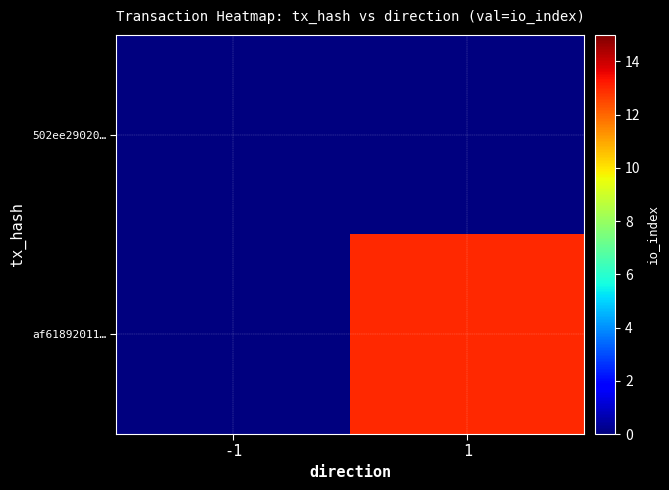

Reading left to right, what are all the values shown in this chart?

502ee29020…: -1=0	1=0
af61892011…: -1=0	1=13